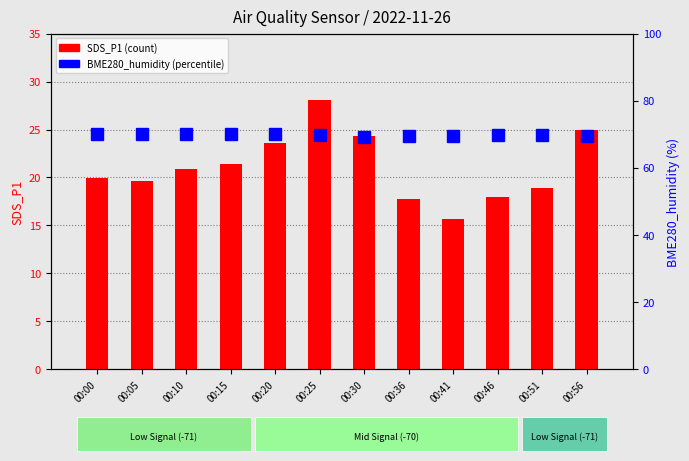

The value of BME280_humidity (%) at 00:20 is 70.0. True or false?

True